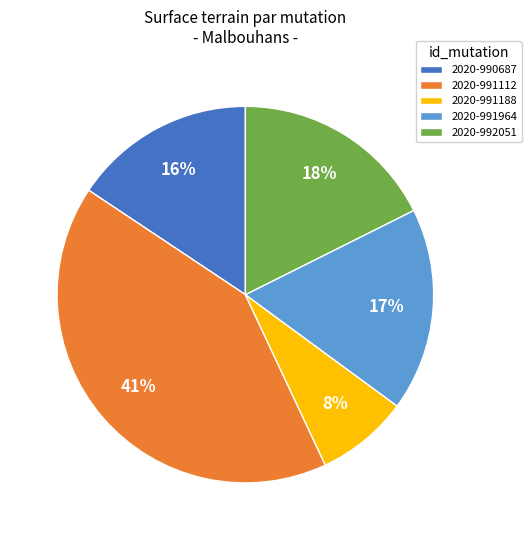

Which slice is the largest?

2020-991112